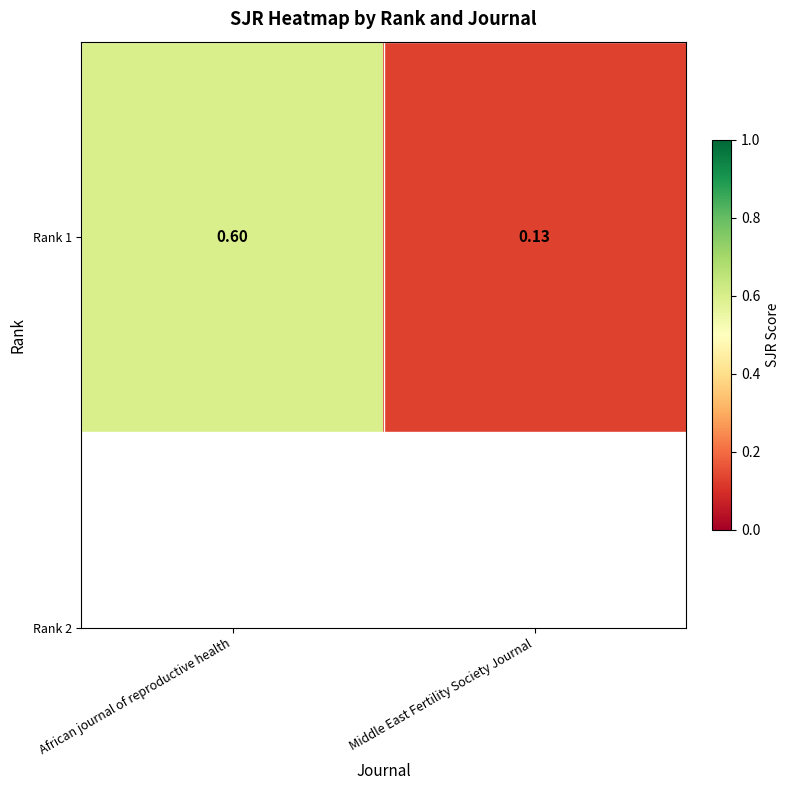

Which label corresponds to the smallest value in the chart?

Middle East Fertility Society Journal